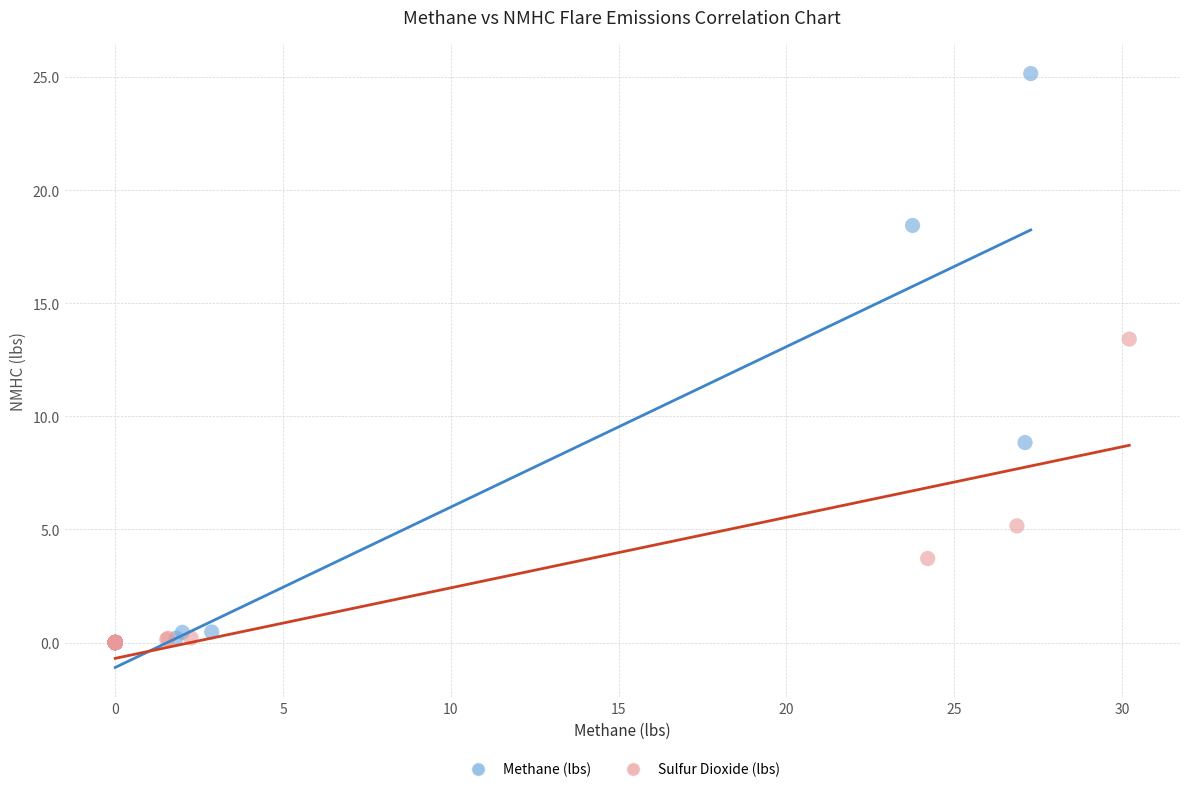

Which series has the largest Y range (max minus min)?

Methane (lbs)